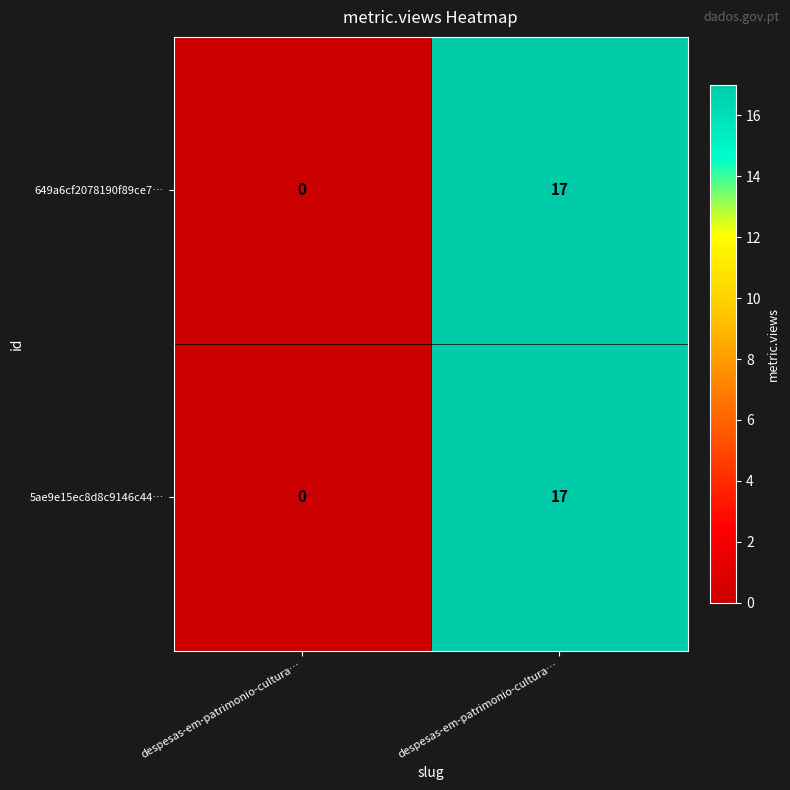

How many data points in 649a6cf2078190f89ce7… are less than 17?

1